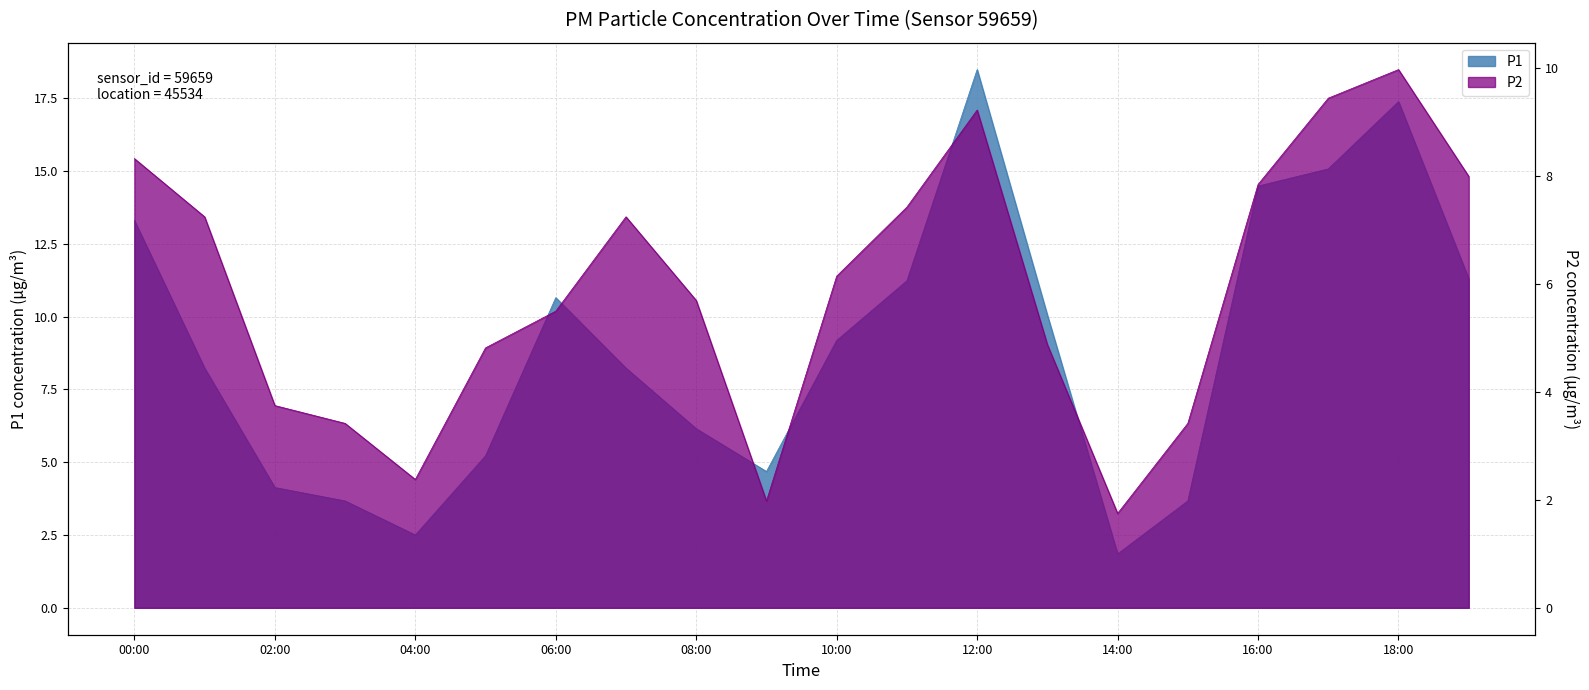

What position from the left is 05:00?

6